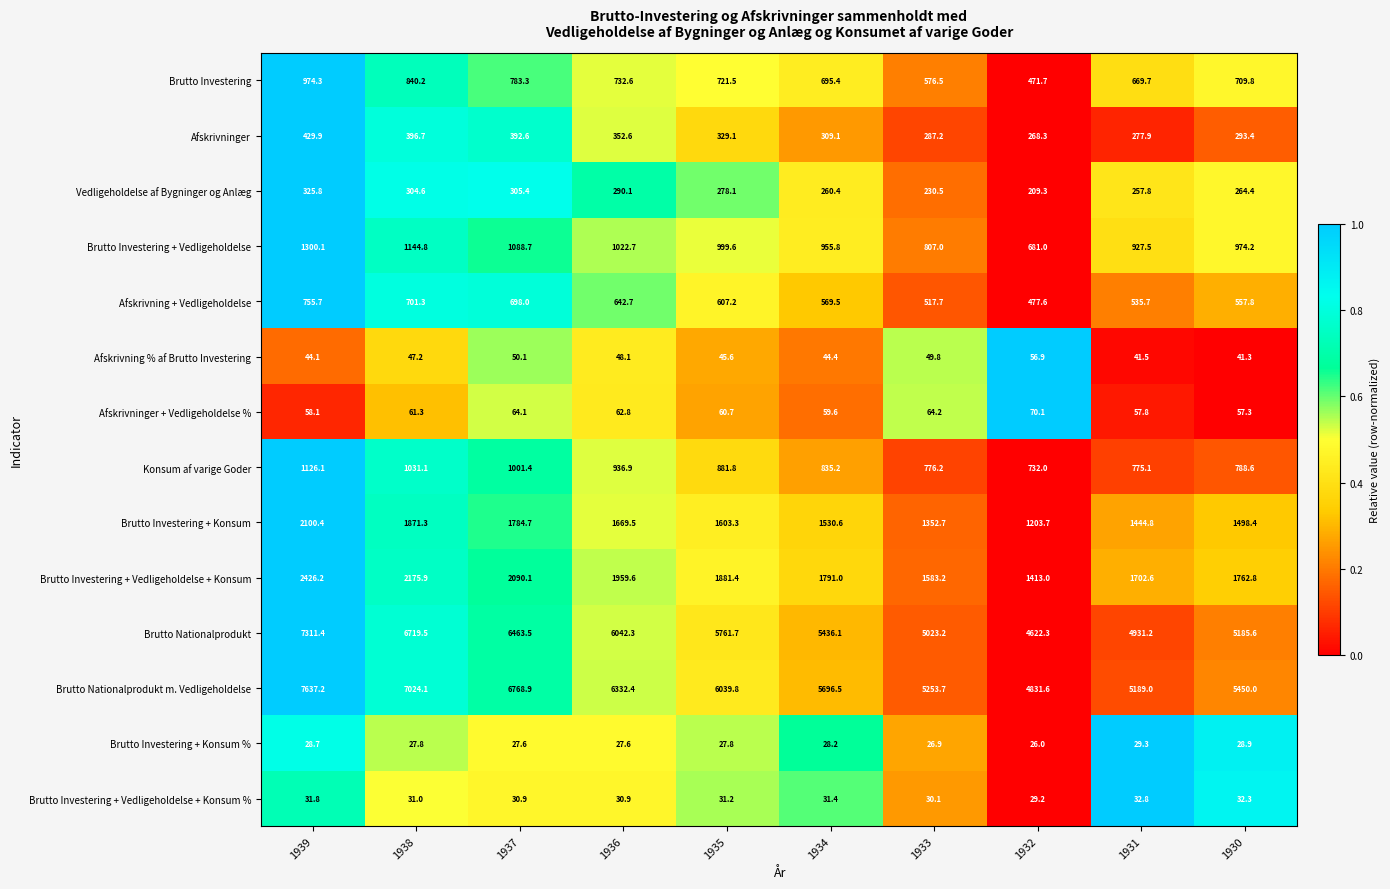

Where does the Brutto Investering + Konsum % series first go above 27?

1939